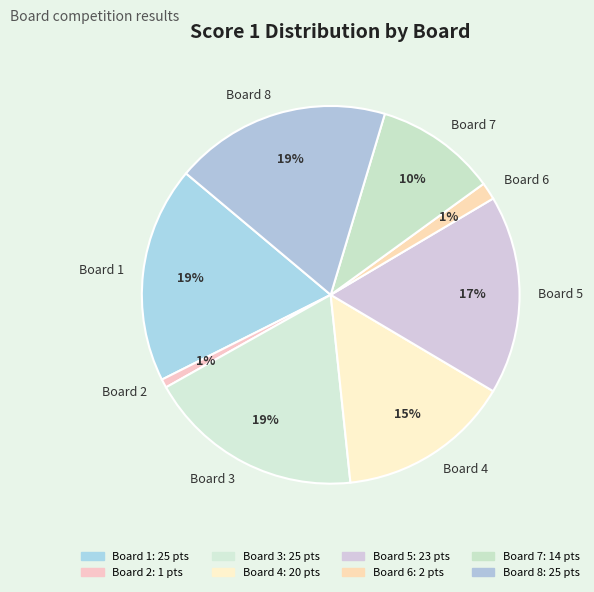

Do Board 4 and Board 7 together represent more than half of the pie?

No